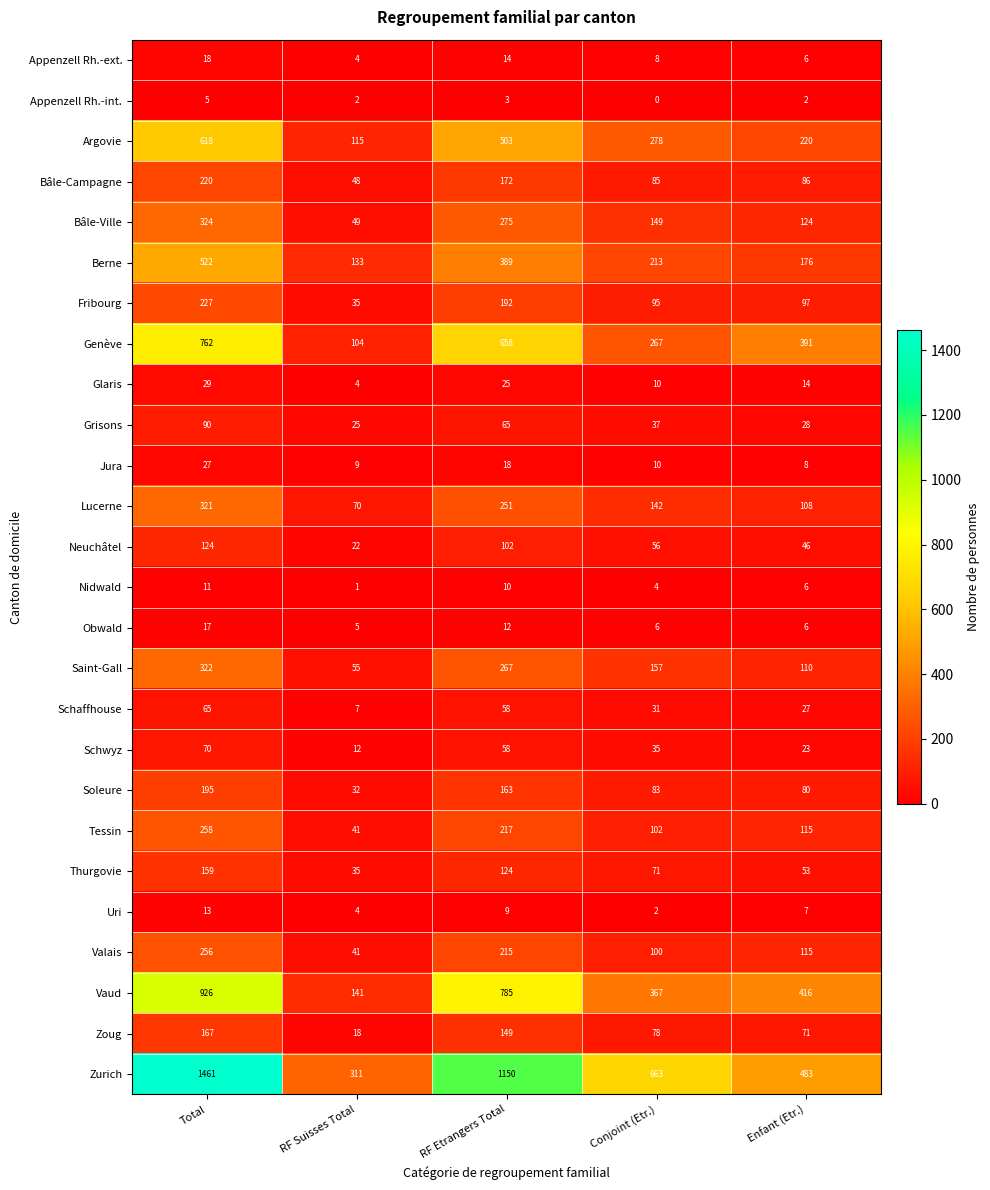

Which series changed the most between RF Suisses Total and Enfant (Etr.)?

Genève